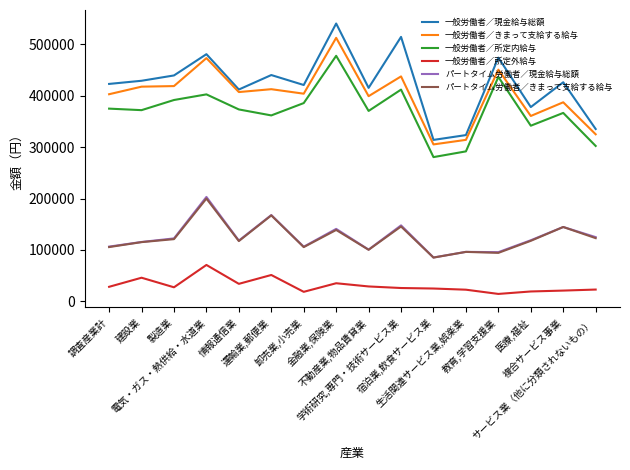

What is the difference between the パートタイム労働者／現金給与総額 values at 調査産業計 and 電気・ガス・熱供給・水道業?

96748